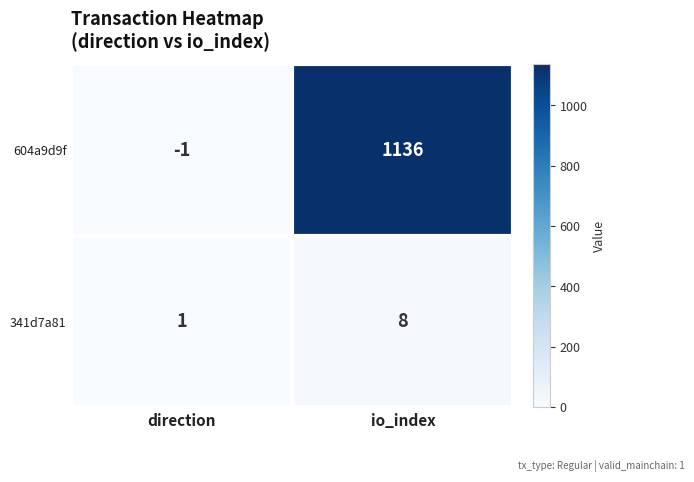

What is the sum of all 604a9d9f values?

1135